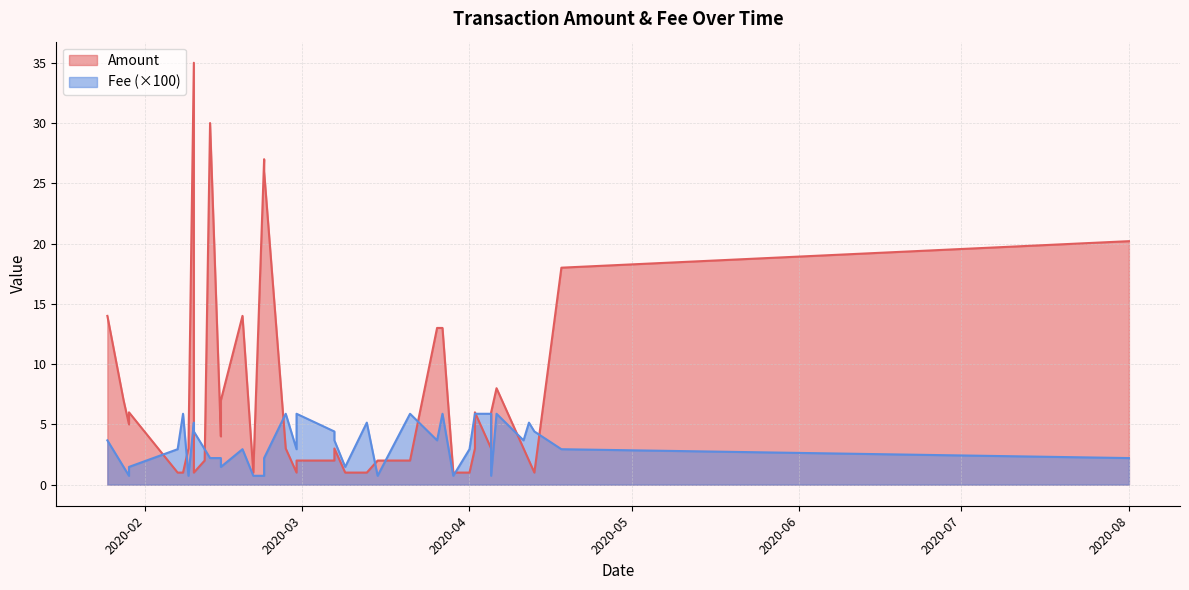

At how many categories does at least one series exceed 28?

2